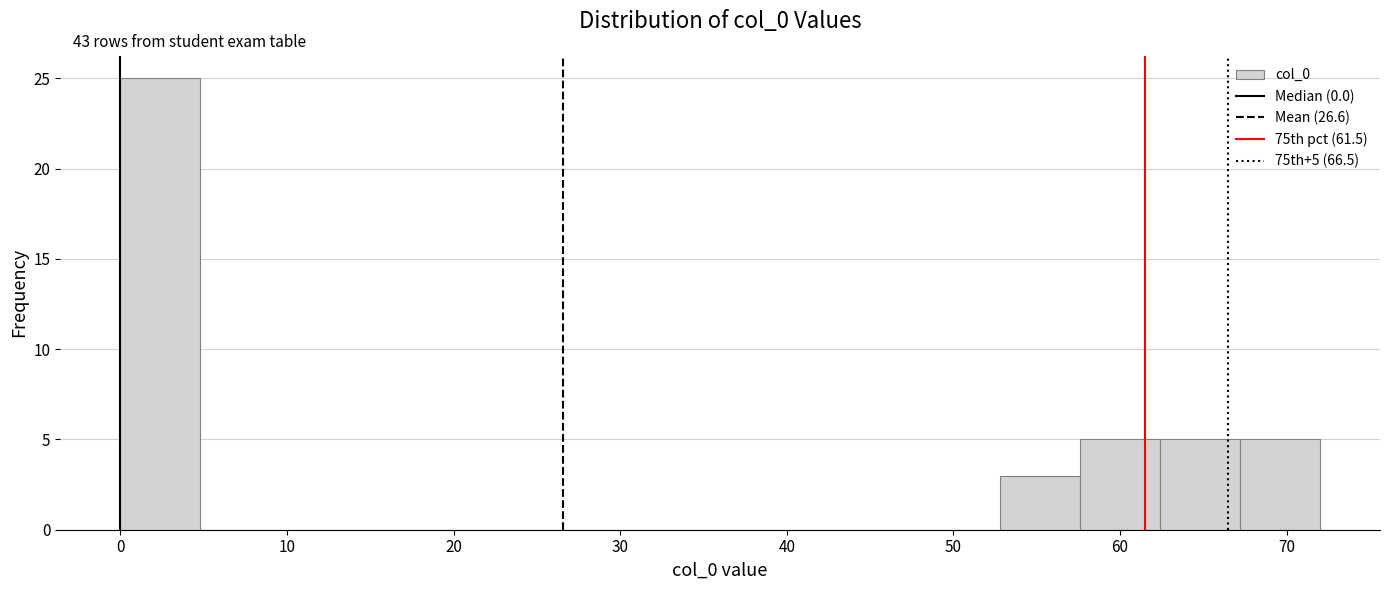

Which range on the x-axis has the tallest bar?

0.0 to 4.8